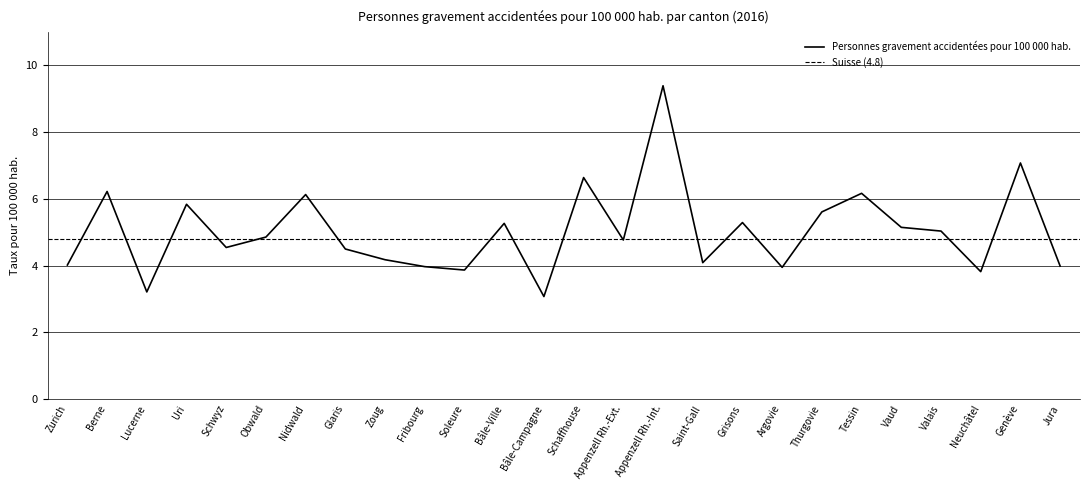

What is the change in value from Zoug to Genève?

+2.9